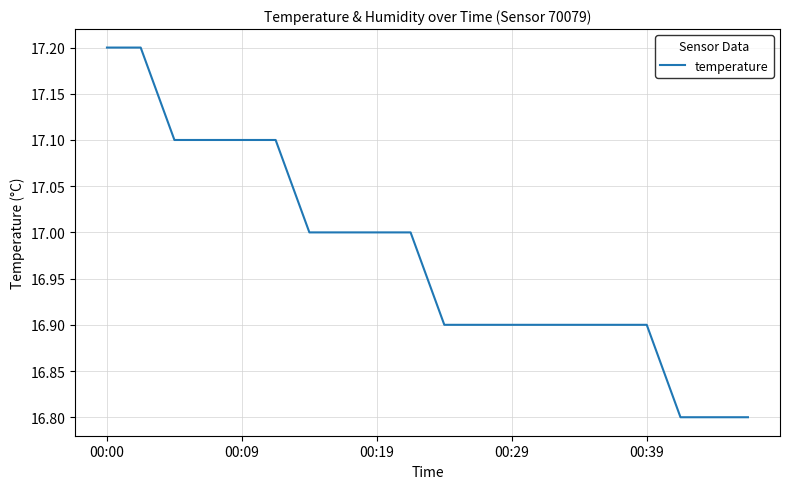

What is the maximum value shown in the chart?

17.2